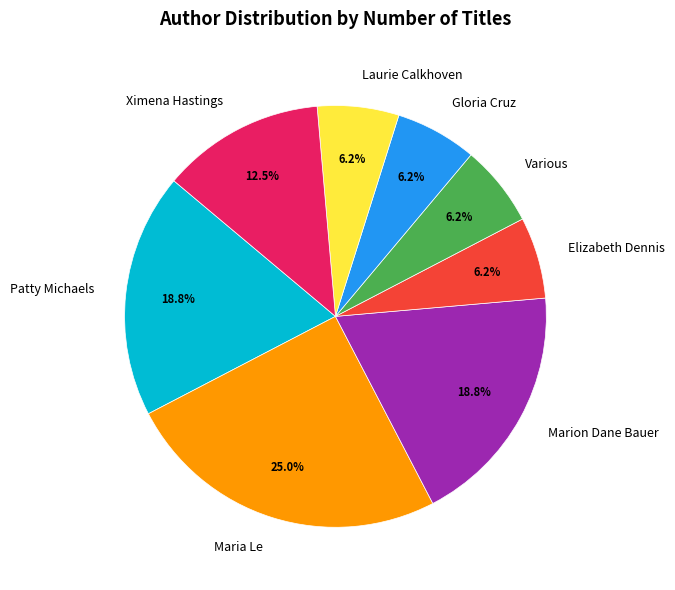

Which category has the biggest portion of the pie?

Maria Le